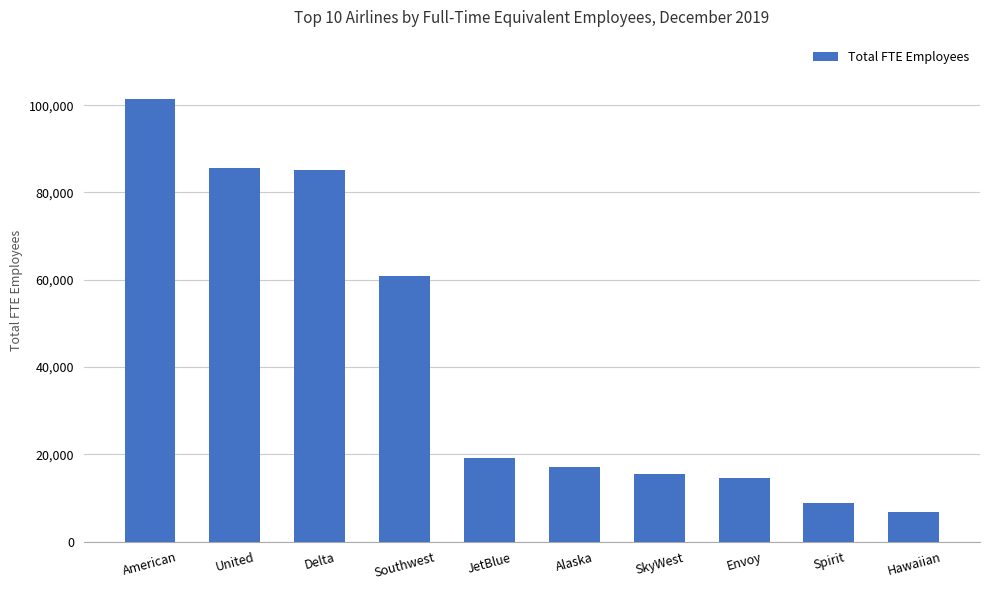

What is the difference between the maximum and minimum values?

94726